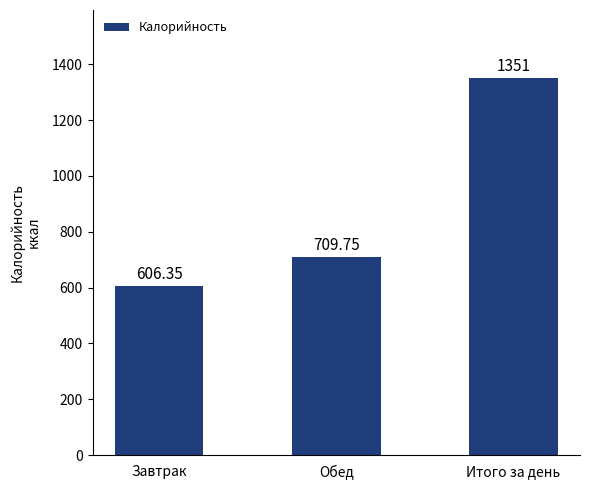

Which label corresponds to the largest value in the chart?

Итого за день